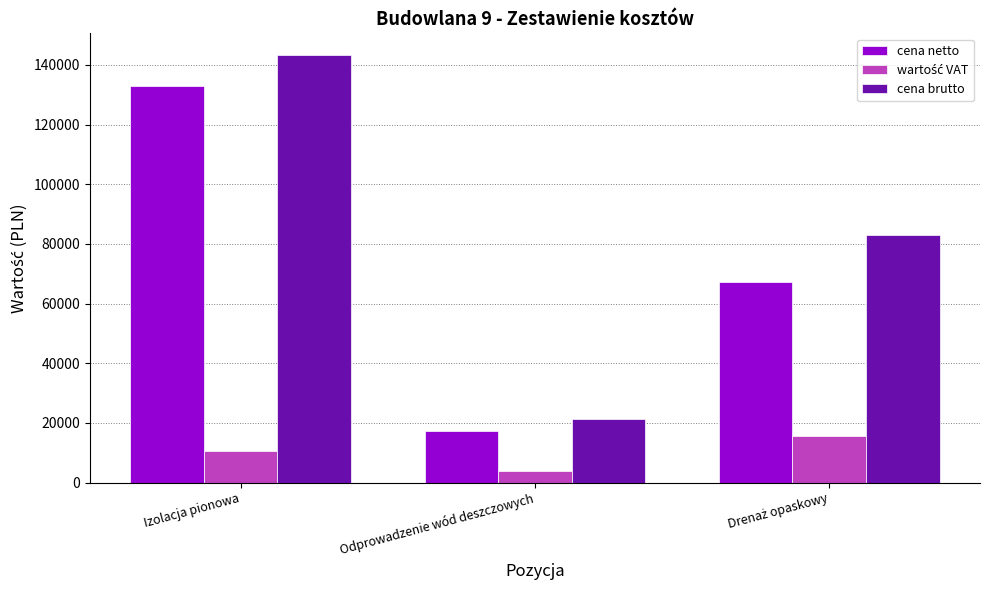

What is the total value across all series at Odprowadzenie wód deszczowych?

42782.3